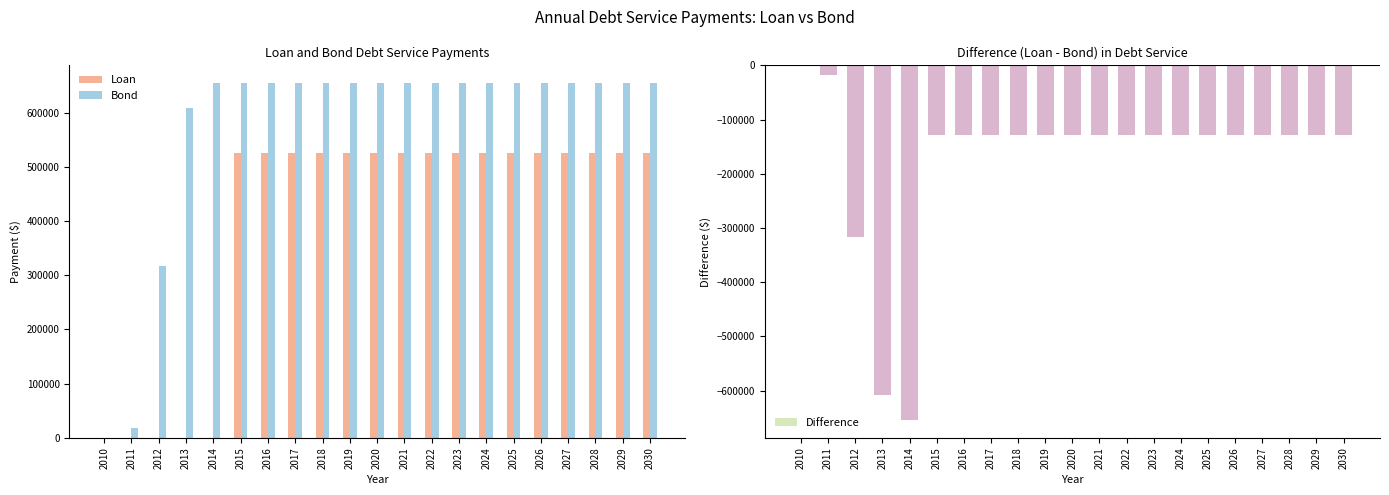

What is the average value of the Loan series?

400793.0